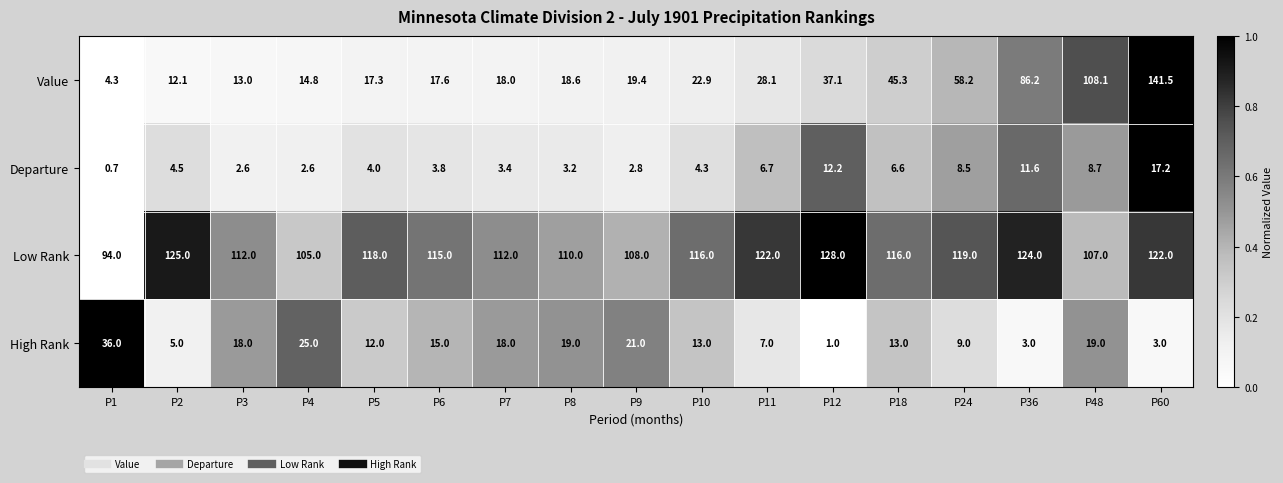

What is the approximate value of Value at P6?

17.6